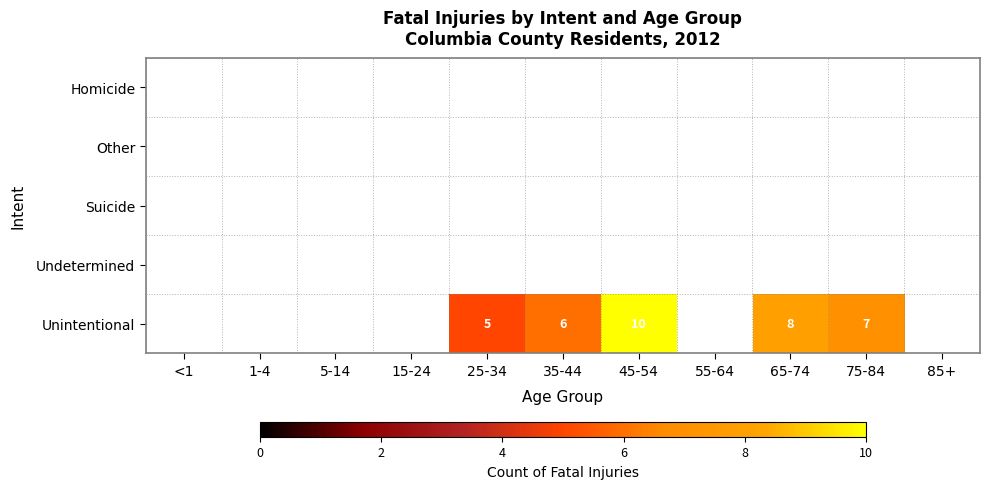

At which category does the chart reach its minimum across all series?

25-34